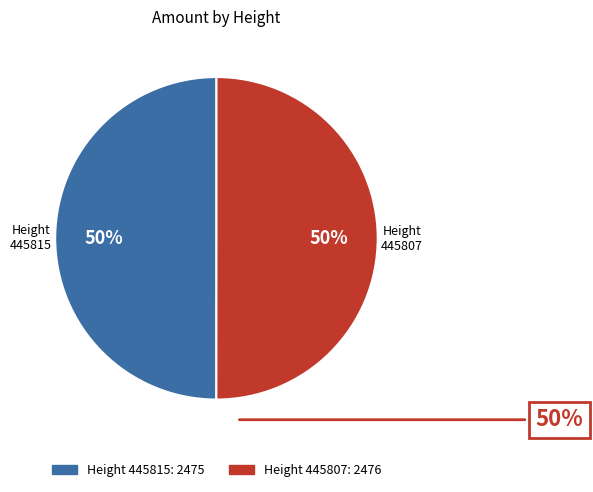

To the nearest percent, what is the average slice percentage?

50%